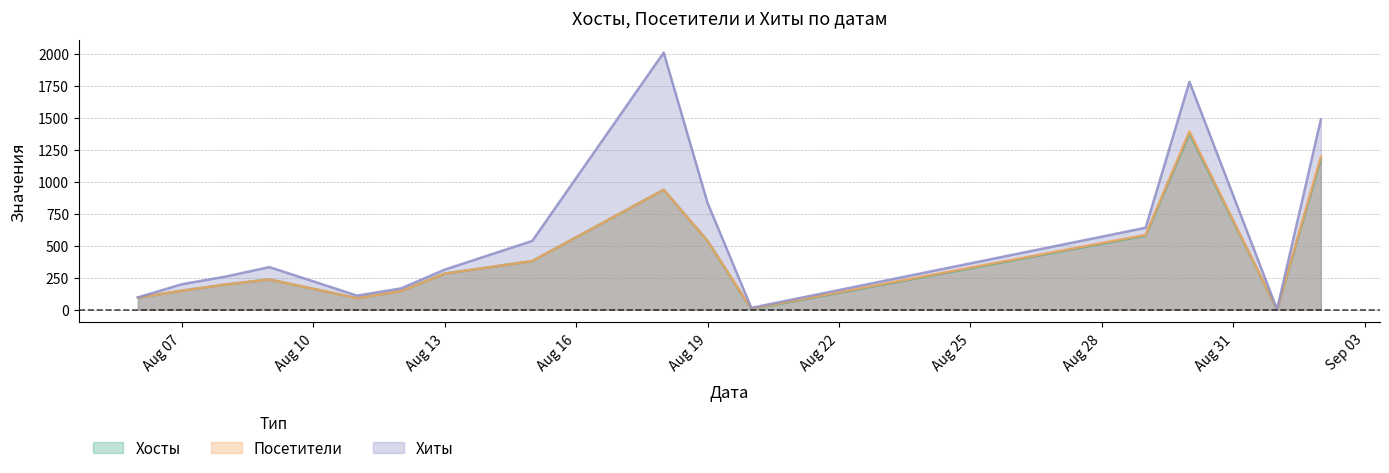

What is the greatest value displayed?

2011